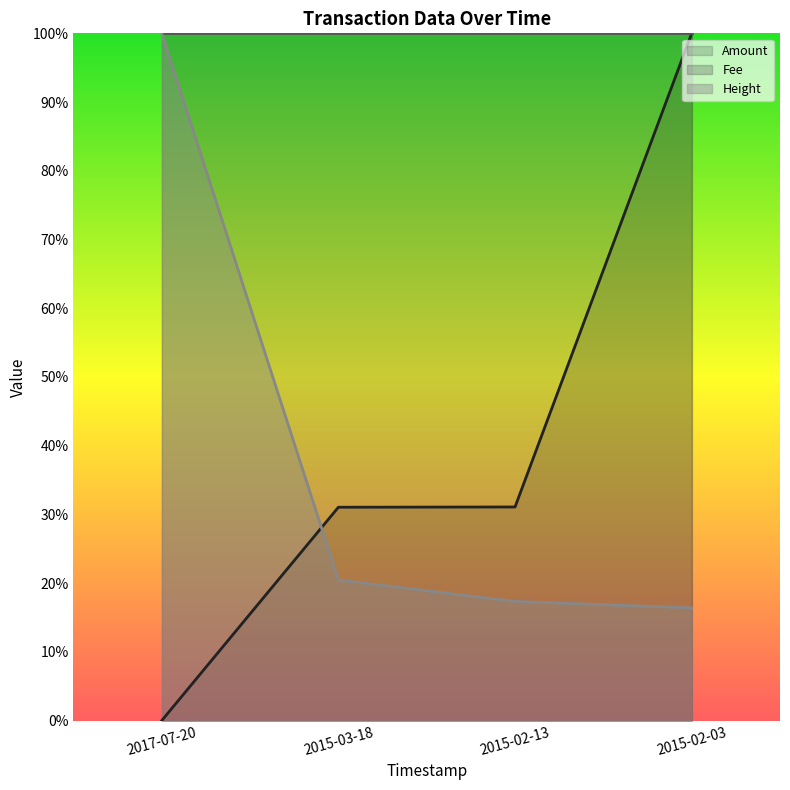

What position from the left is 2015-03-18?

2